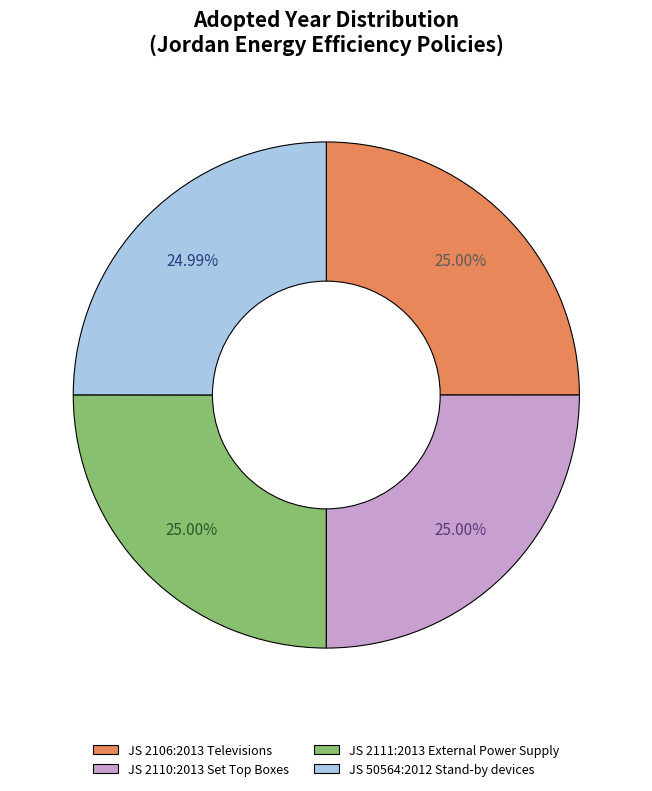

What portion of the pie excludes JS 50564:2012 Stand-by devices?

75.0%